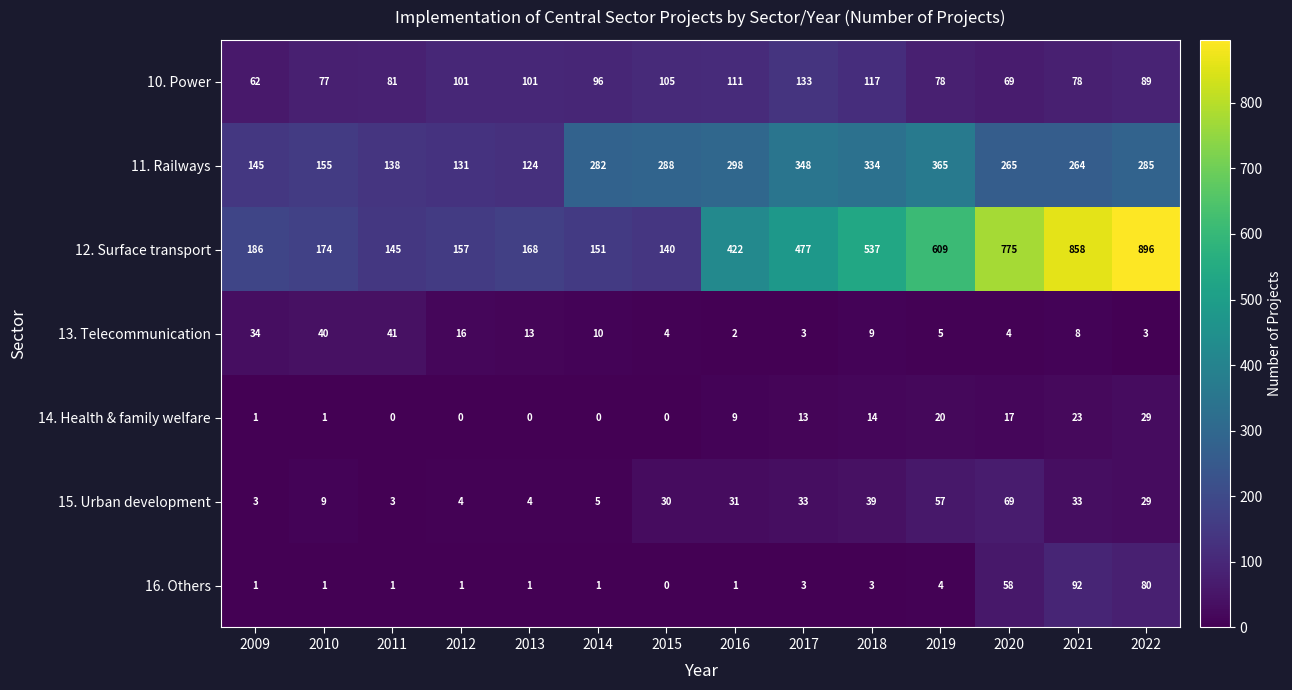

List the labels in order of 11. Railways value, largest first.

2019, 2017, 2018, 2016, 2015, 2022, 2014, 2020, 2021, 2010, 2009, 2011, 2012, 2013